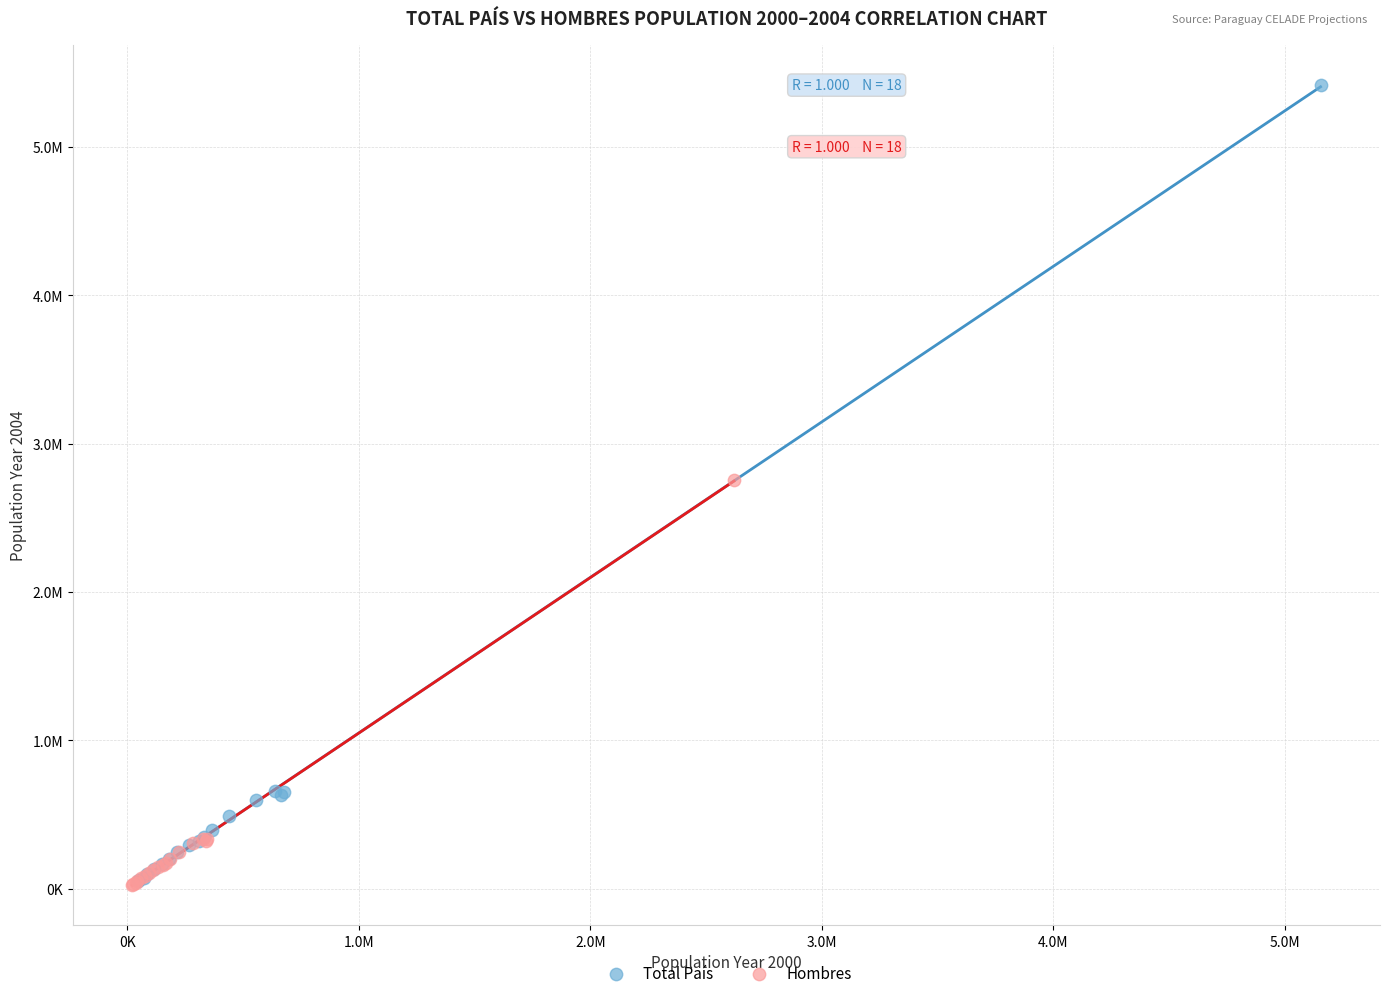

What are all the series names shown in the legend?

Total País, Hombres